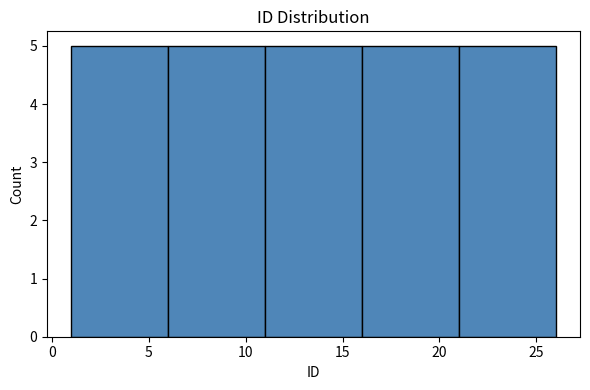

What is the height of the bar covering 16 to 21 on the x-axis? The values are not printed on the chart, so give them approximately, as read against the axis.

5